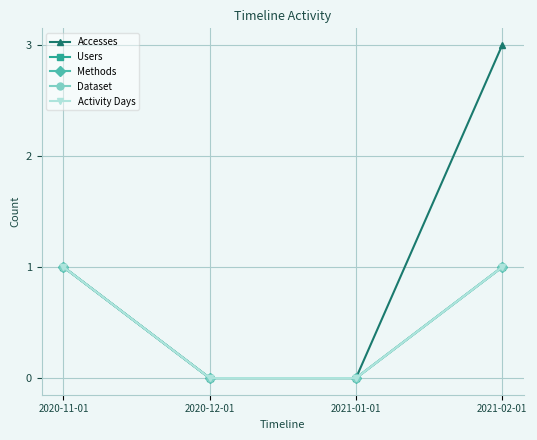

Does the chart display data point markers on the line(s)?

Yes